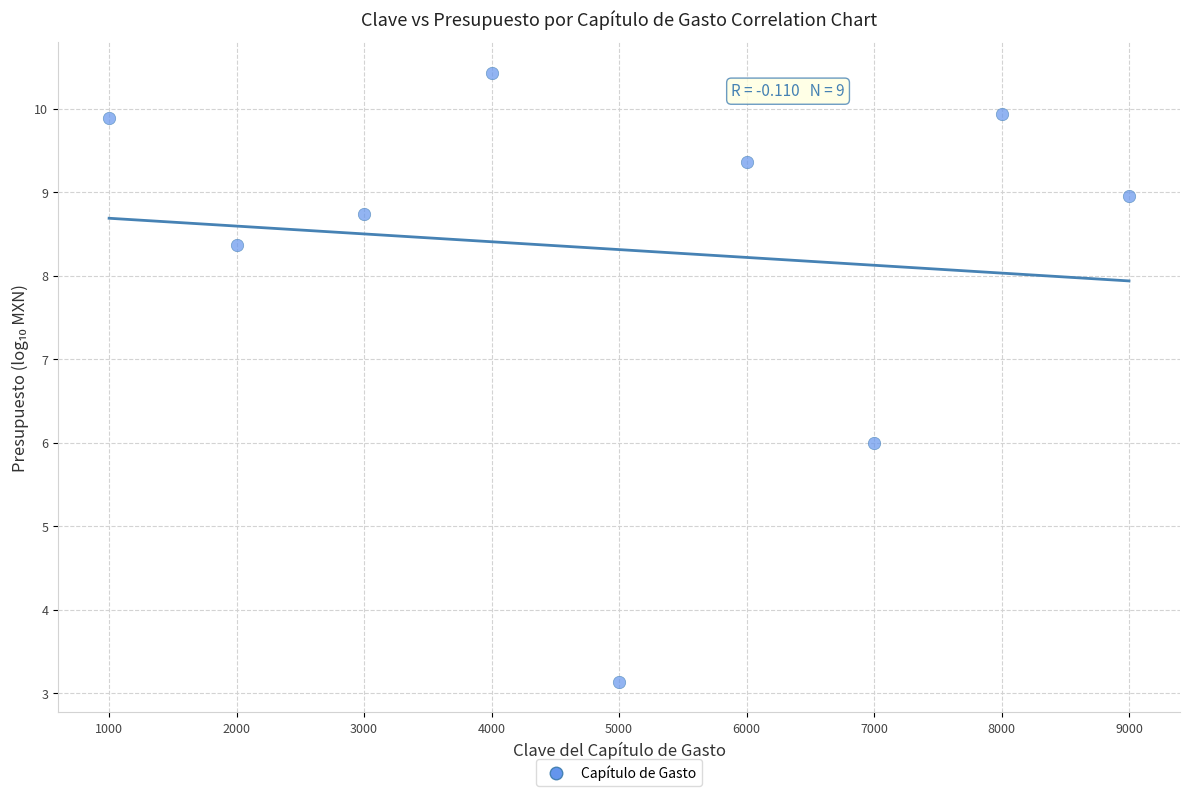

What is the range of X values (max minus min)?

8000.0